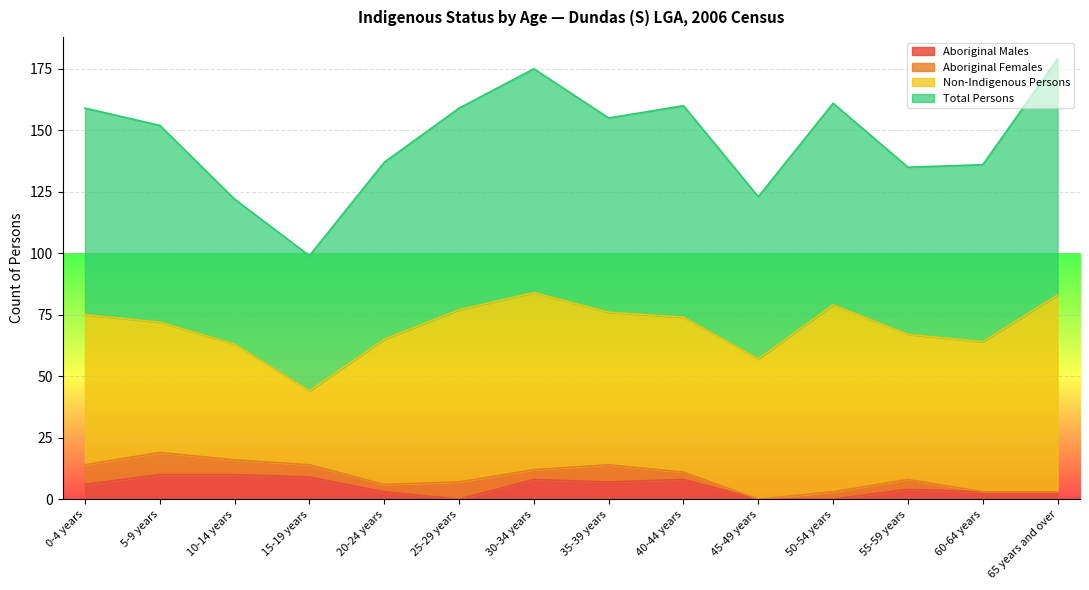

True or false: Aboriginal Males and Total Persons cross at least once.

False